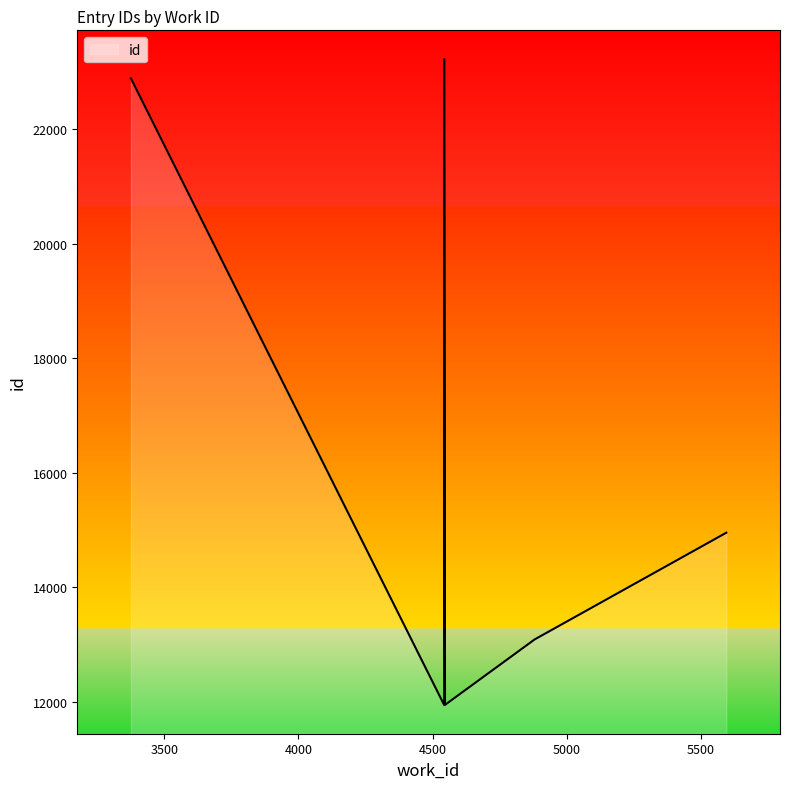

Where is the data nearest to the value 17588?

5594